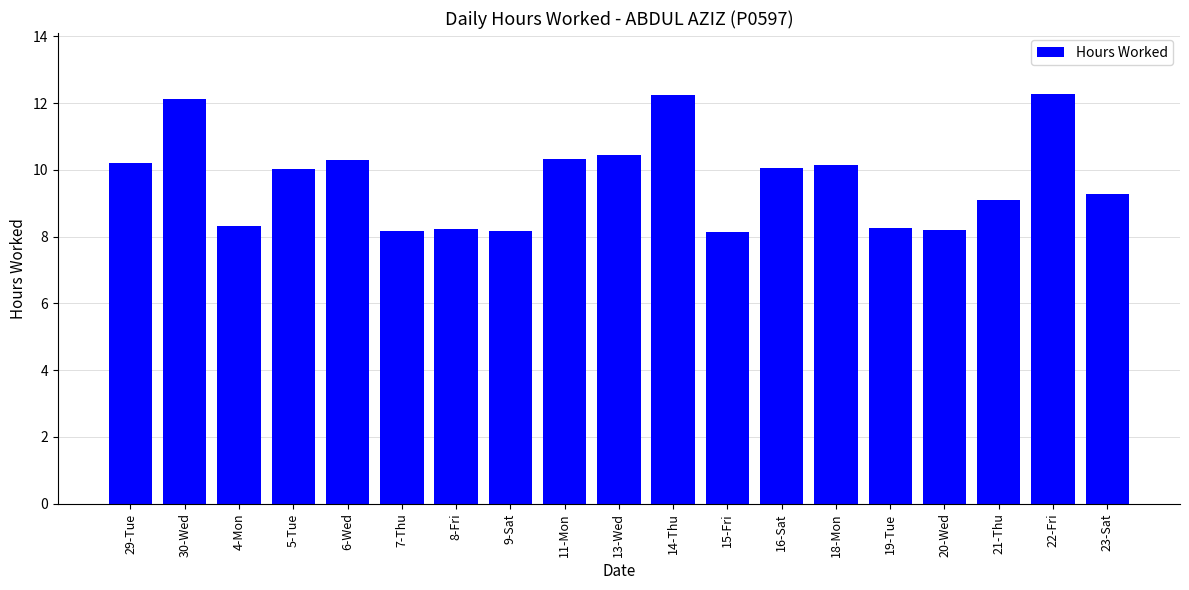

Does the chart contain stacked bars?

No